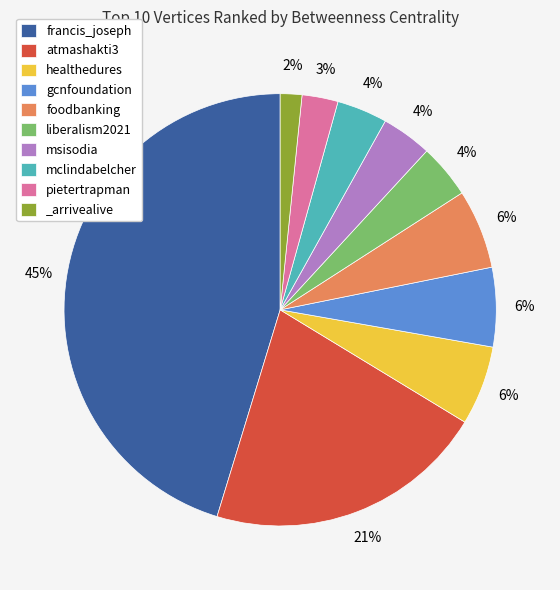

Is _arrivealive the majority of the pie?

No